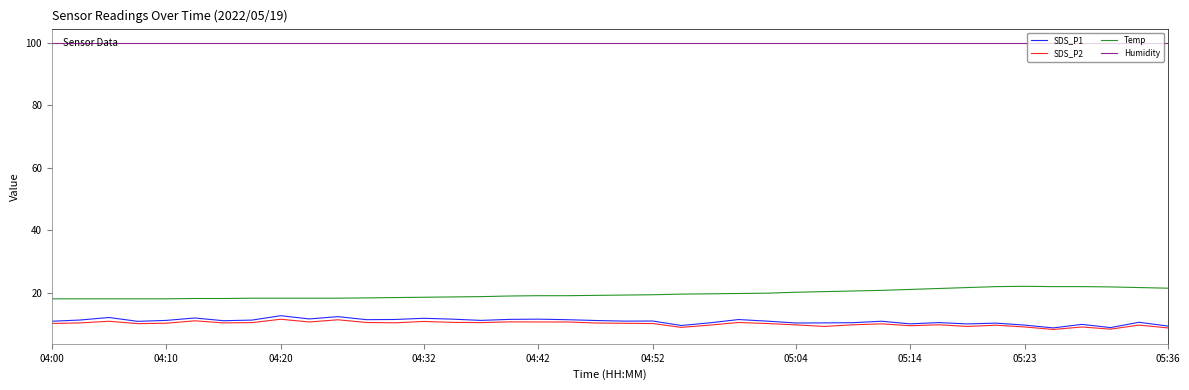

True or false: SDS_P2 and Temp intersect in this chart.

False